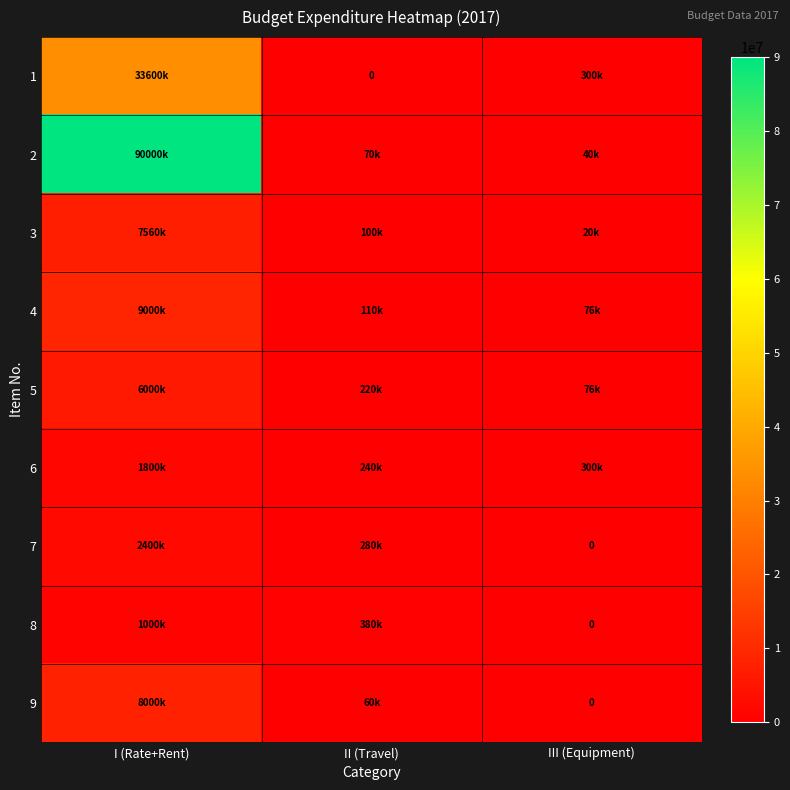

The value of 4 at II (Travel) is 110000. True or false?

True